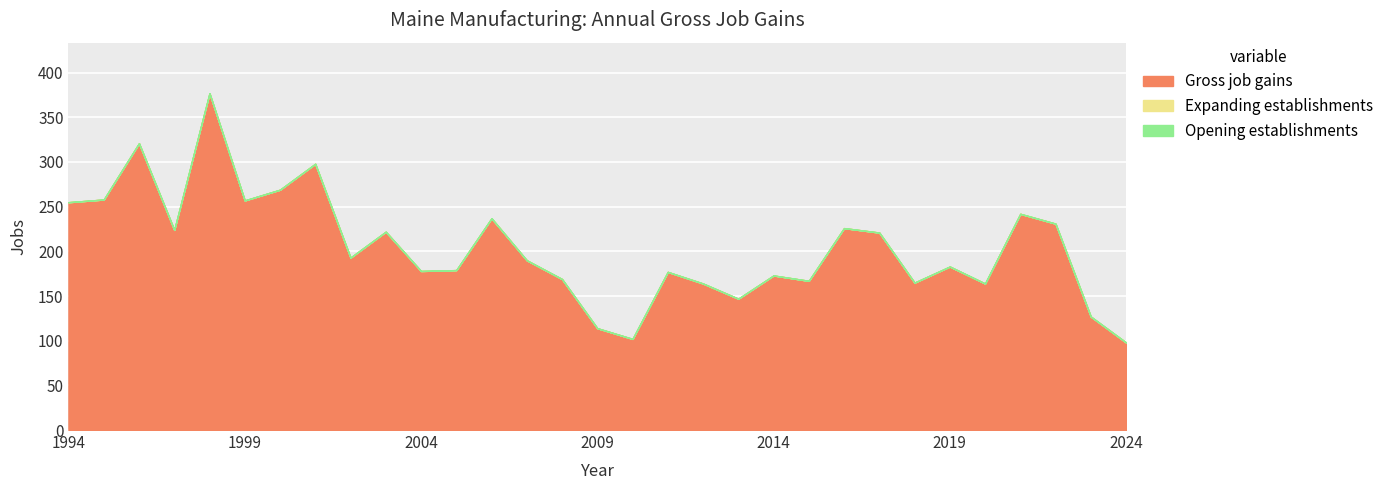

How many data points in Gross job gains are above 190?

15